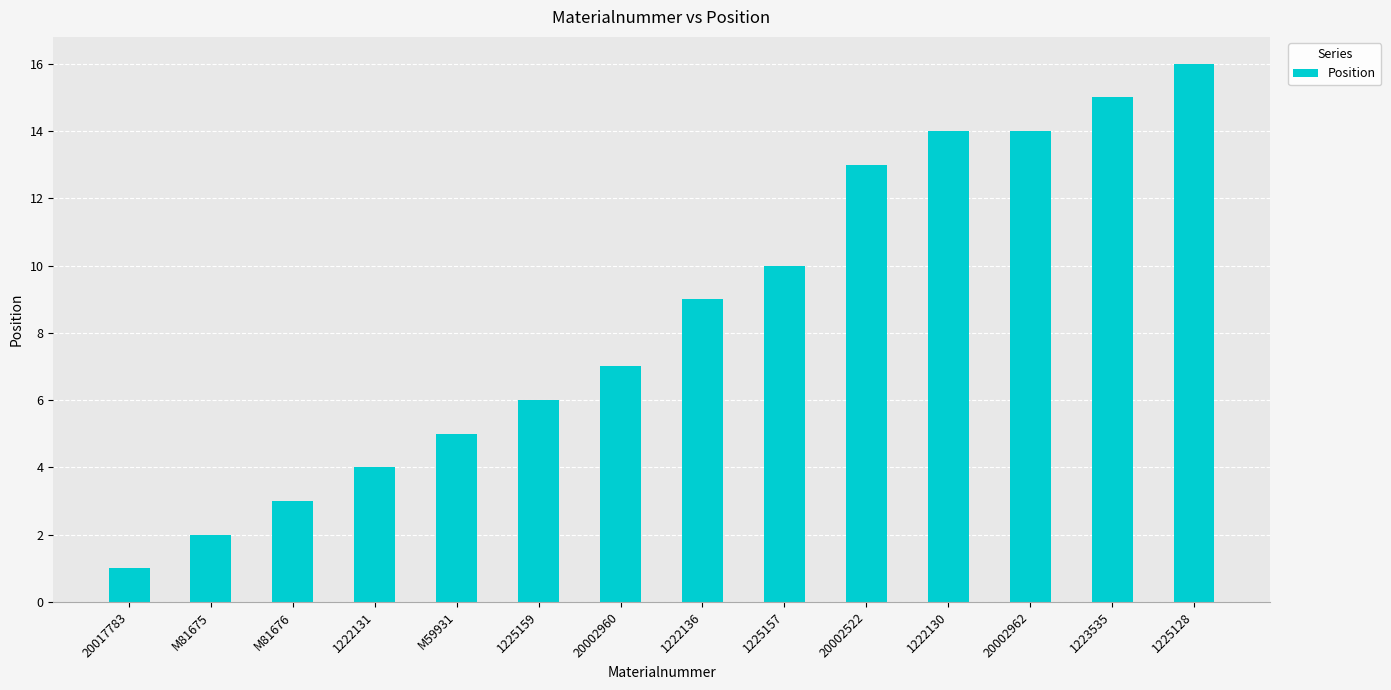

What position from the left is 20017783?

1